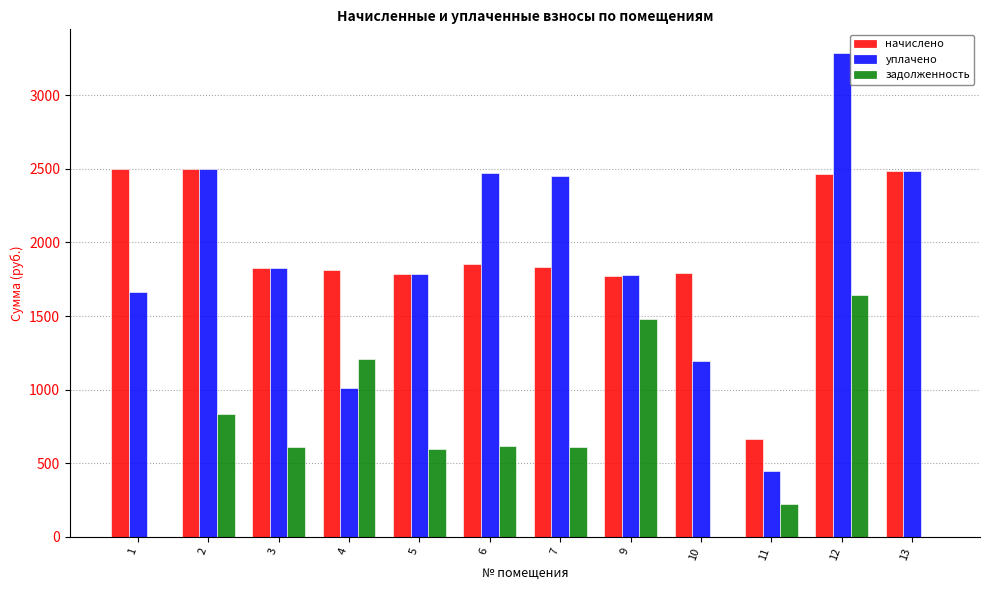

True or false: уплачено has a value of 3519.3 at 2.

False